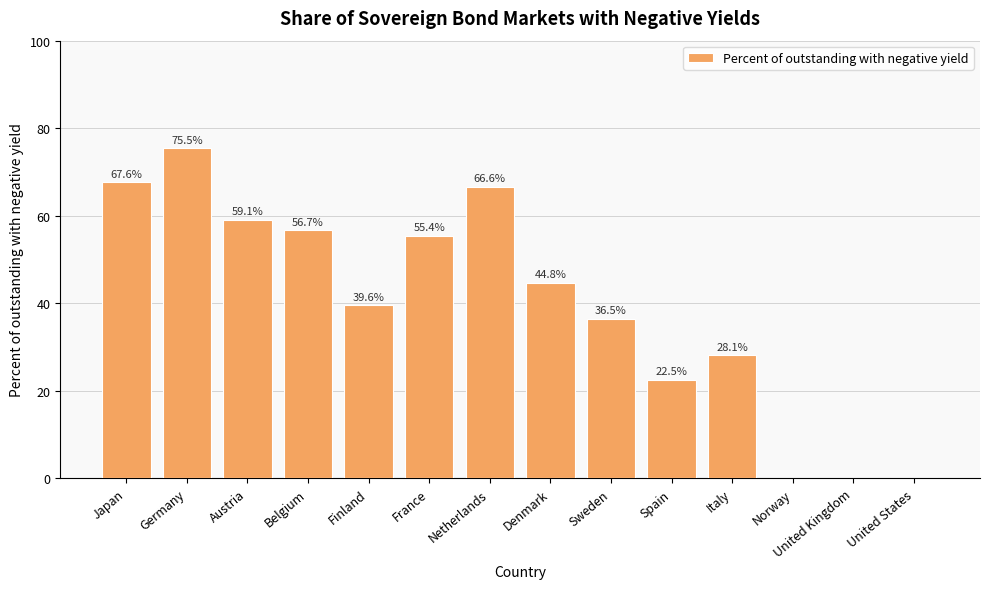

What is the maximum value shown in the chart?

75.5